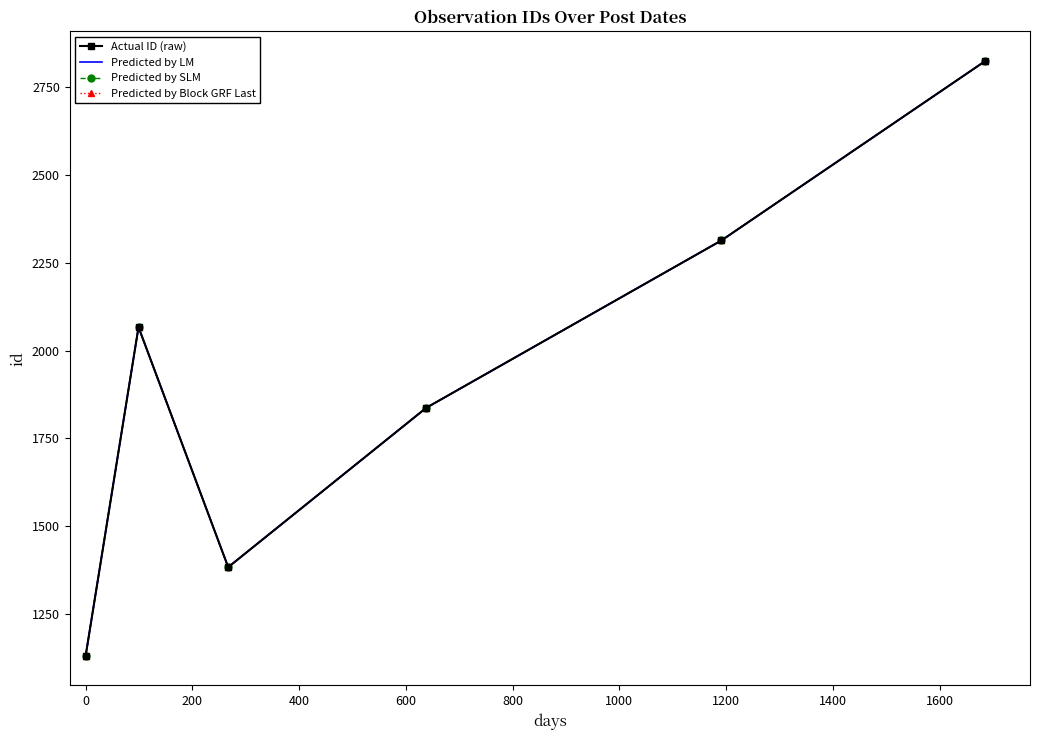

True or false: Actual ID (raw) has more than 0 interior local peaks.

True